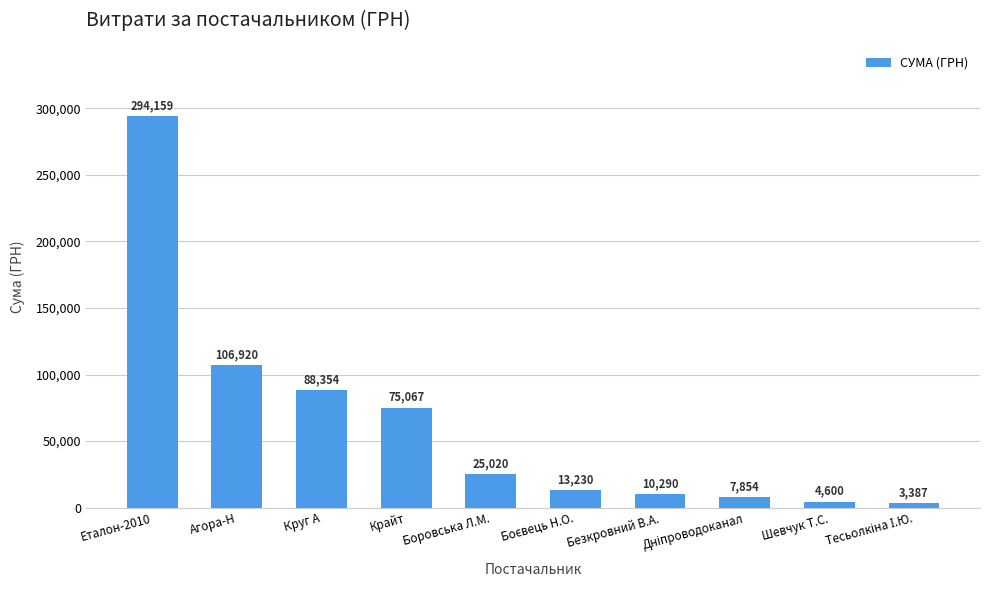

The value at Шевчук Т.С. is 4600.0. True or false?

True